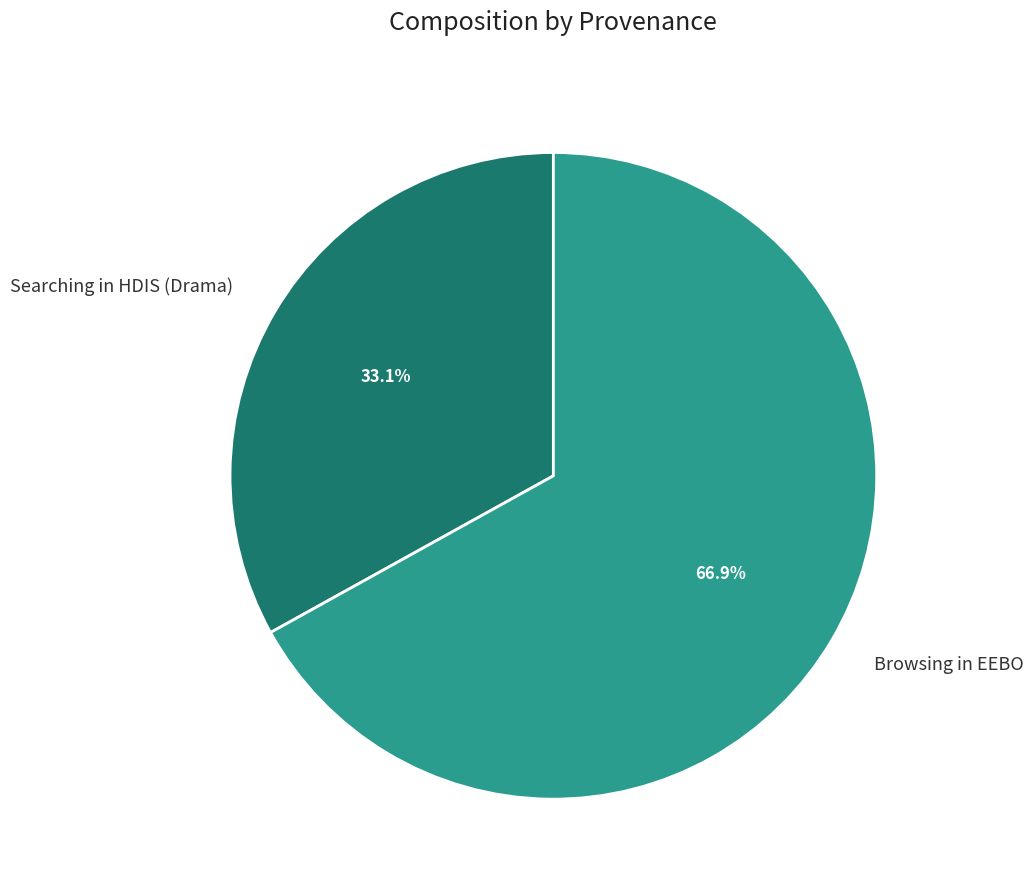

To the nearest percent, what portion does Searching in HDIS (Drama) represent?

33%